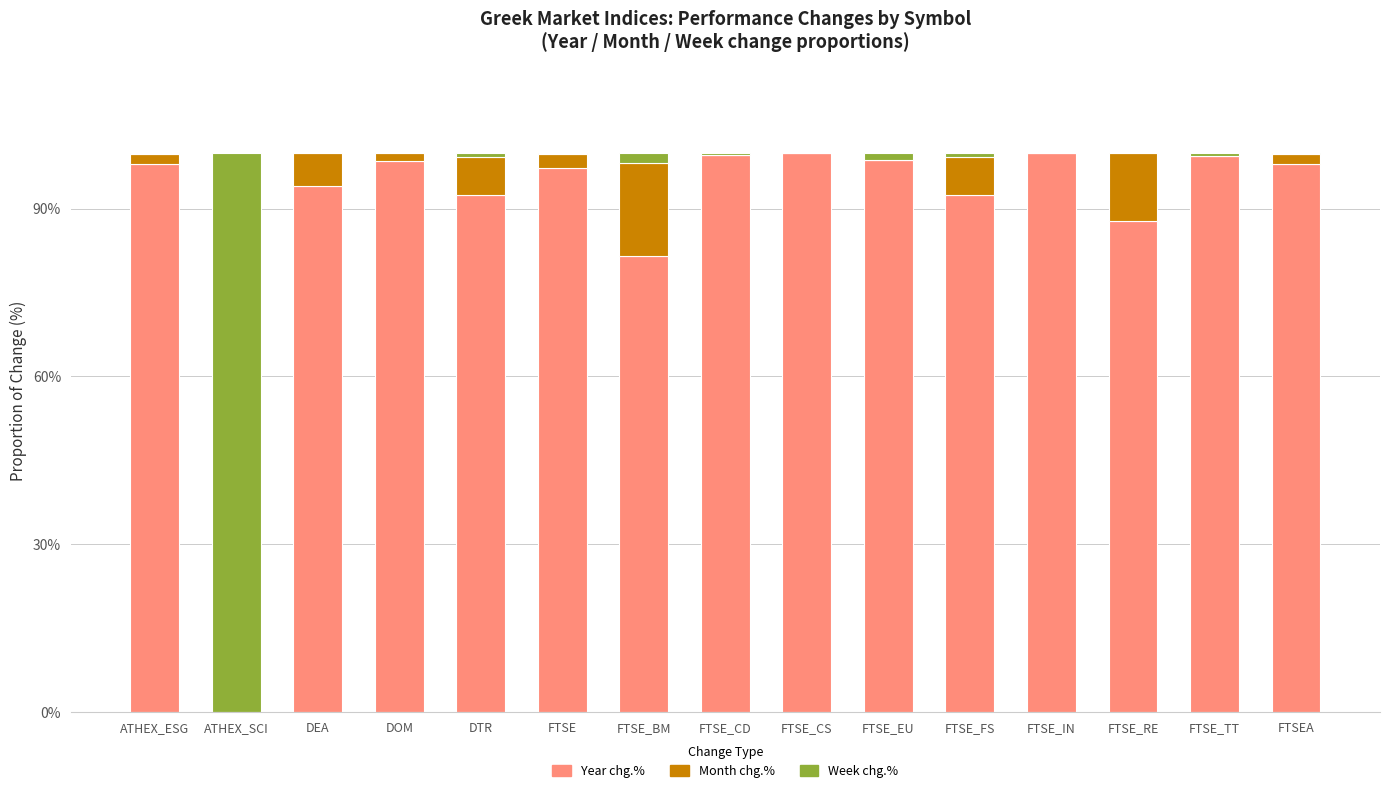

At which label is Year chg.% closest to 50?

FTSE_BM